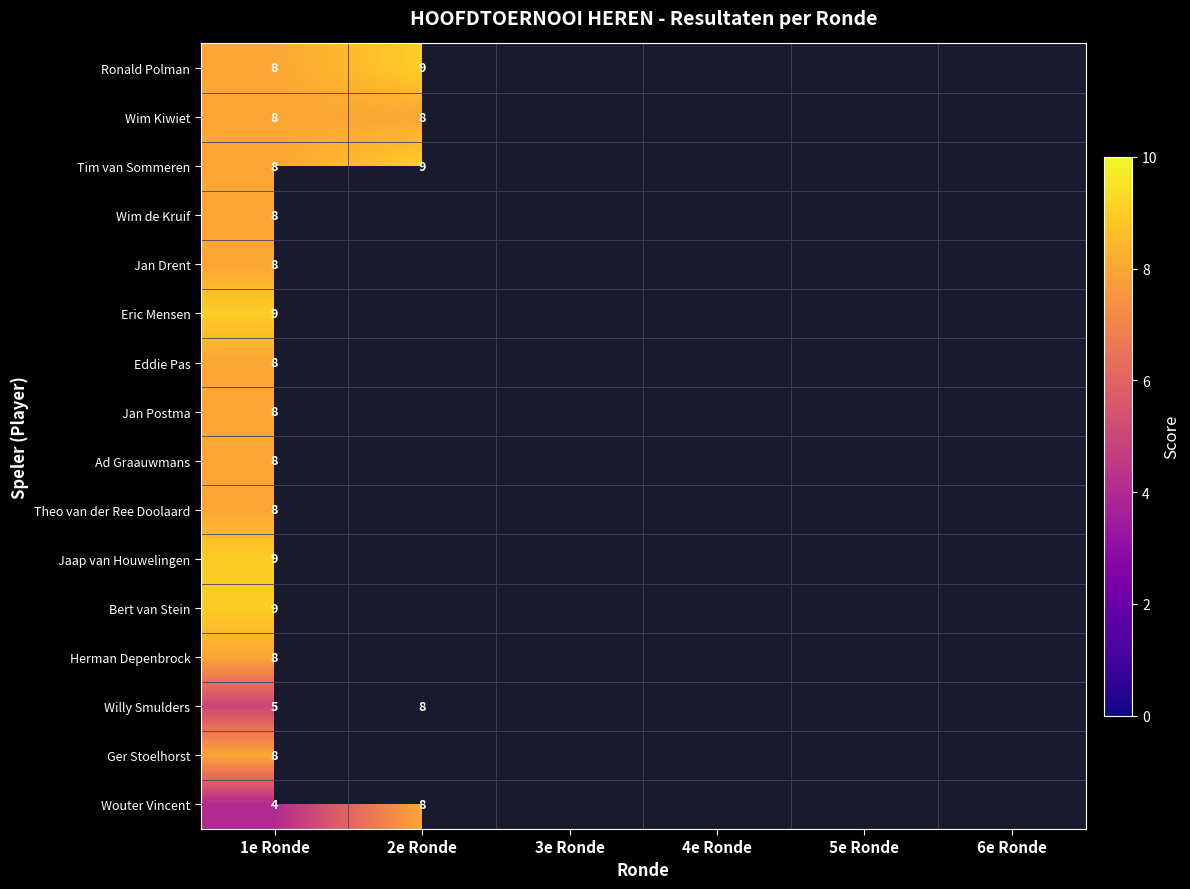

The Wim Kiwiet series shows 8 at 2e Ronde. True or false?

True